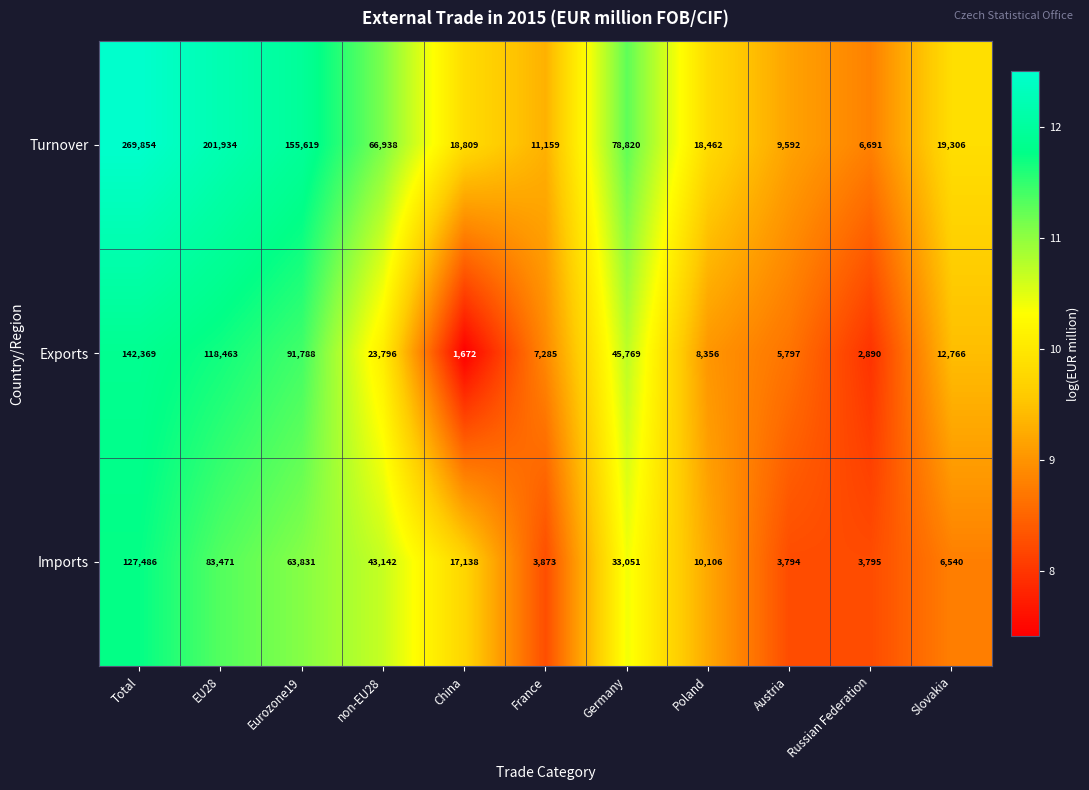

What is the difference between the maximum and minimum values in the Imports series?

123692